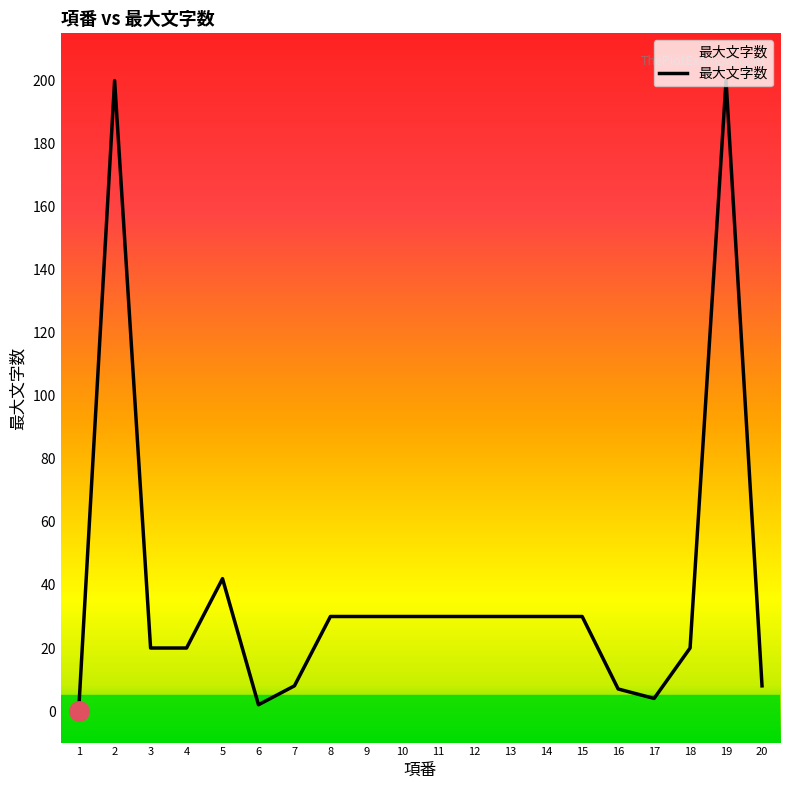

How many interior local valleys (lower than both neighbors) does the data have?

2